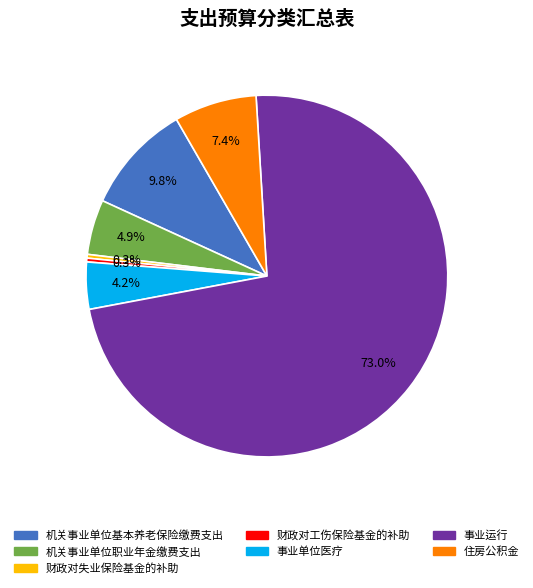

Which category has the biggest portion of the pie?

事业运行